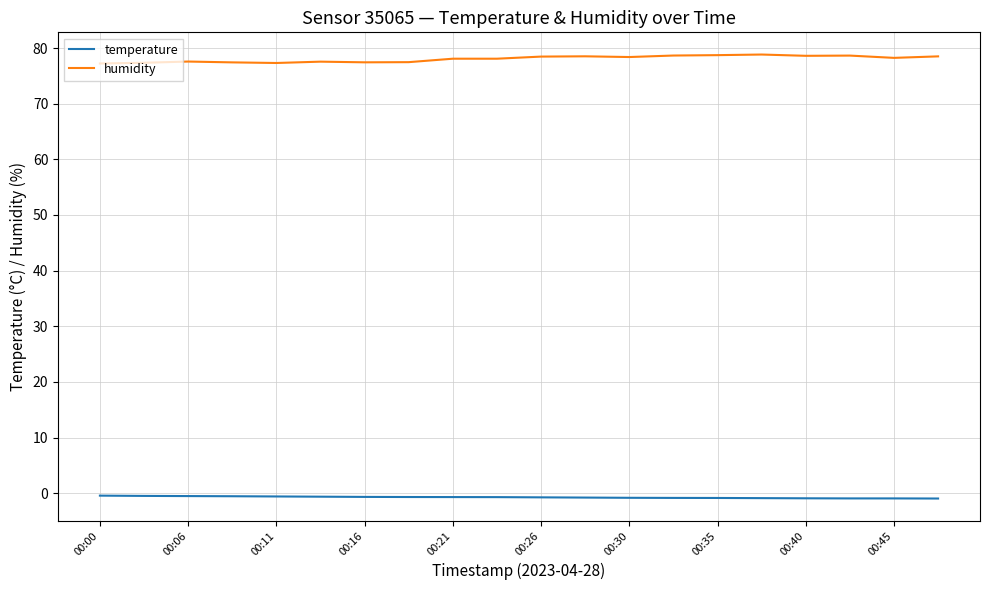

True or false: humidity and temperature intersect in this chart.

False